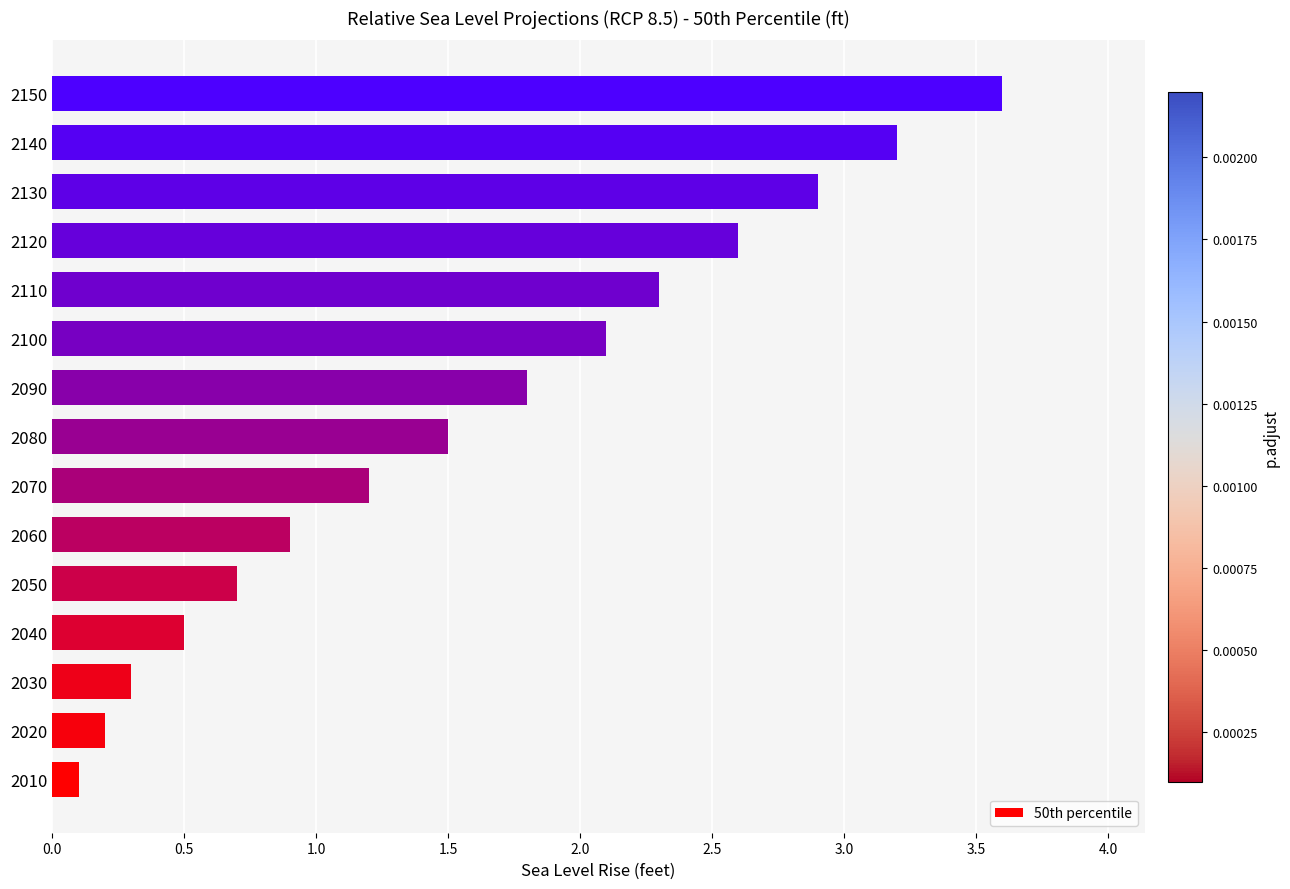

What is the smallest value displayed?

0.1